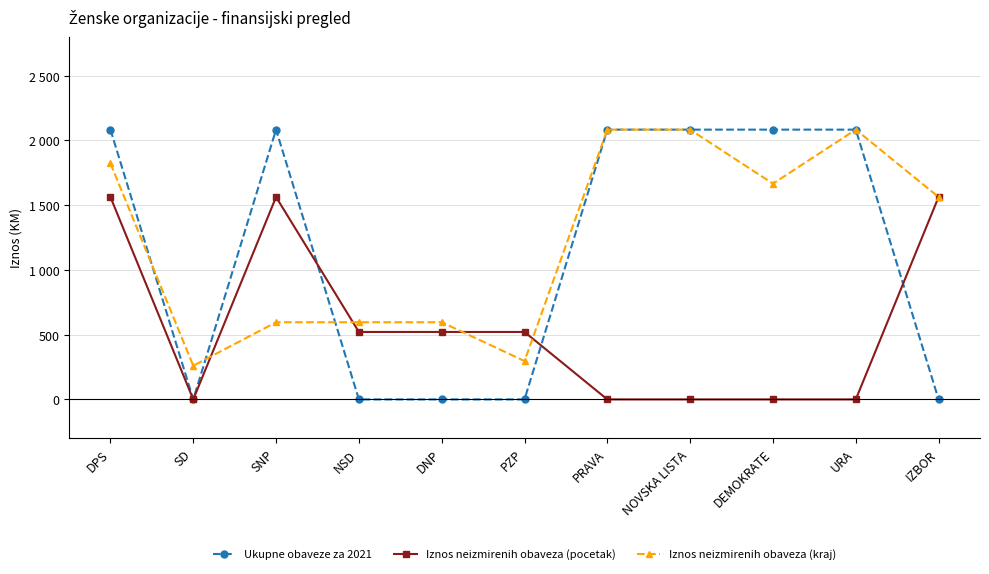

How many interior local valleys does the Iznos neizmirenih obaveza (pocetak) series have?

1